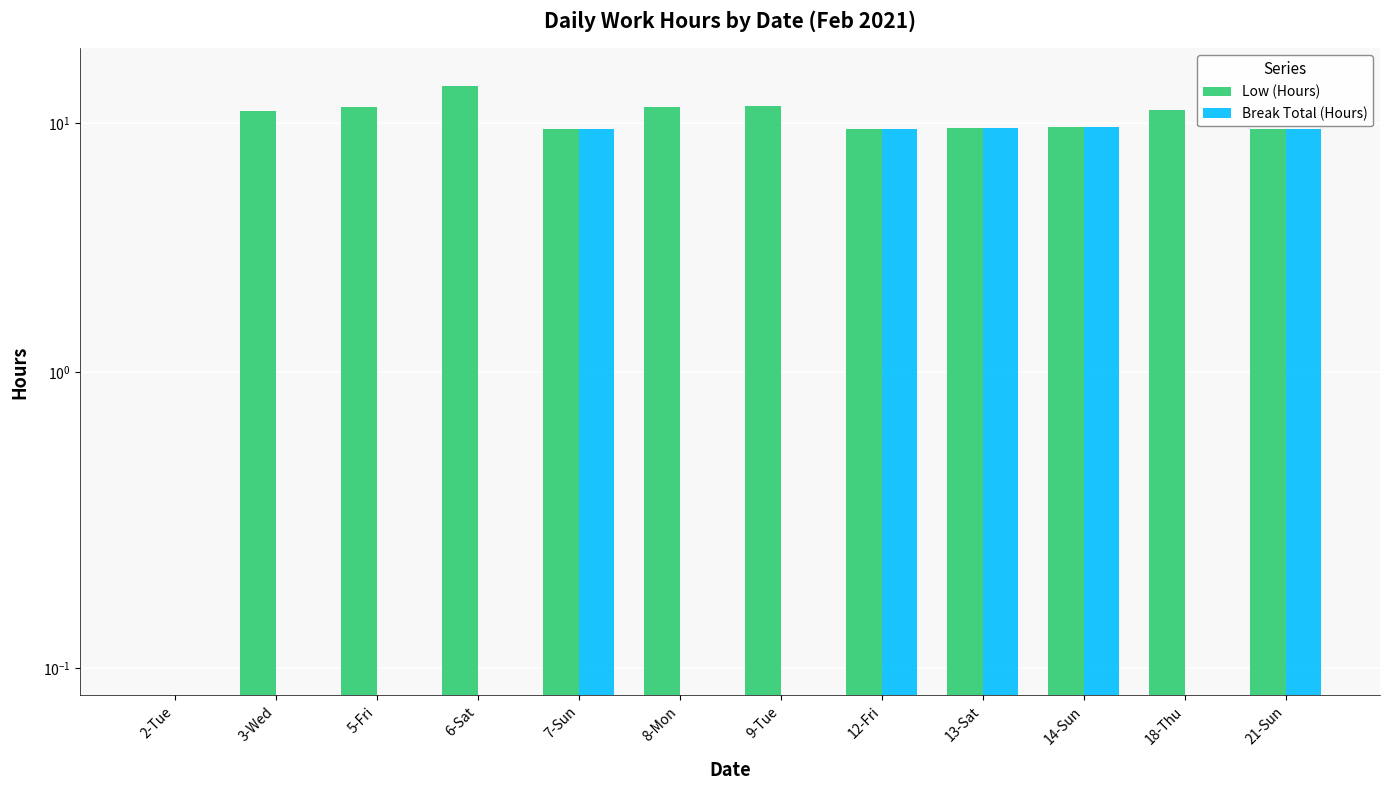

The value of Low (Hours) at 9-Tue is 11.7. True or false?

True